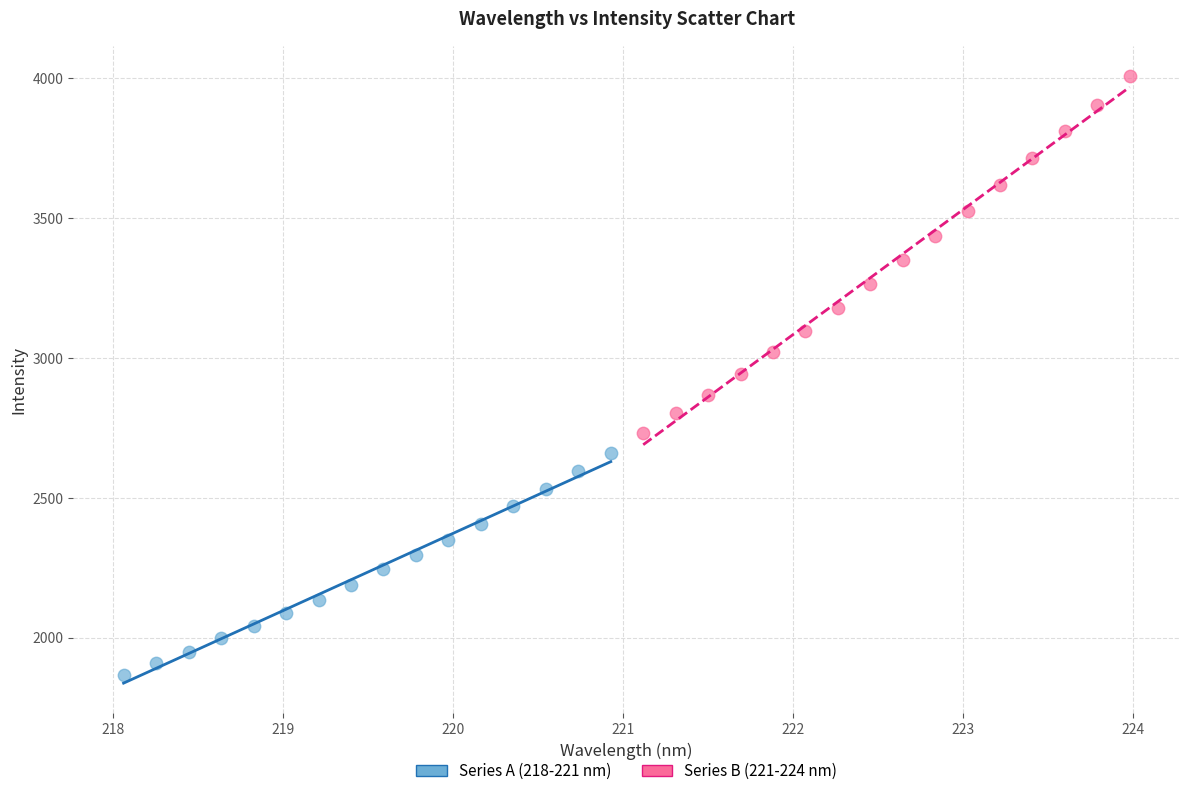

Which series has the largest Y range (max minus min)?

Series B (221-224 nm)